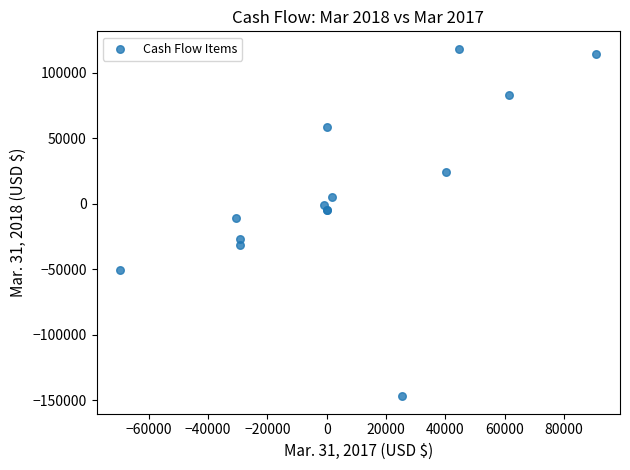

What Y value in the scatter plot is closest to -14275?

-10786